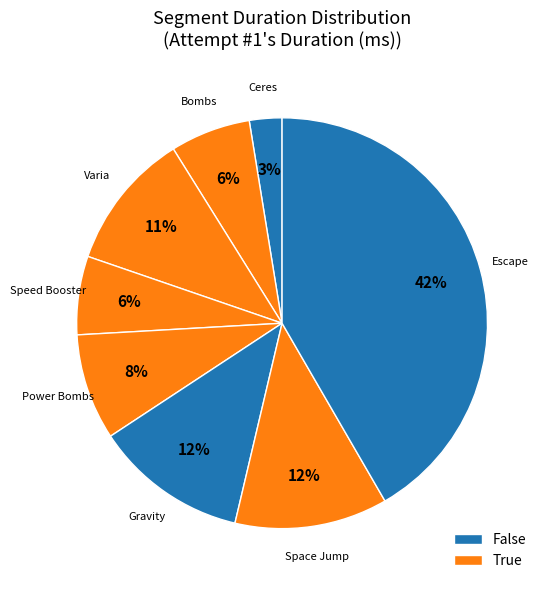

Count the number of slices in the pie.

8